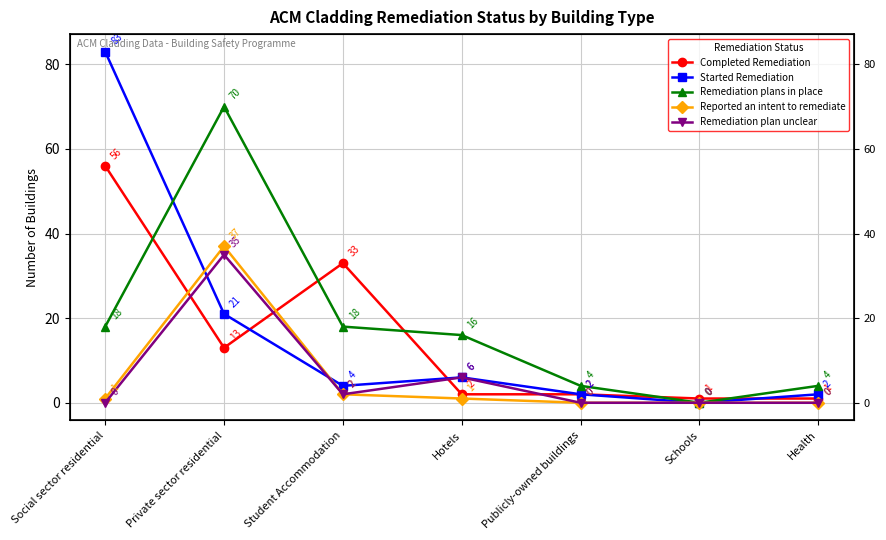

Reading left to right, transcribe all the data shown in this chart.

Completed Remediation: 56	13	33	2	2	1	1
Started Remediation: 83	21	4	6	2	0	2
Remediation plans in place: 18	70	18	16	4	0	4
Reported an intent to remediate: 1	37	2	1	0	0	0
Remediation plan unclear: 0	35	2	6	0	0	0